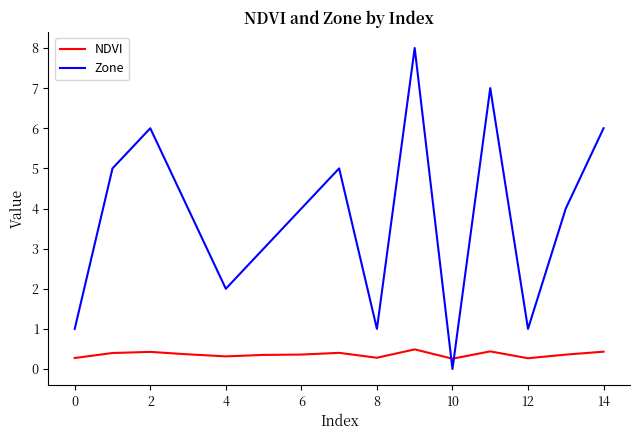

True or false: Zone has more than 2 points higher than both neighbors.

True